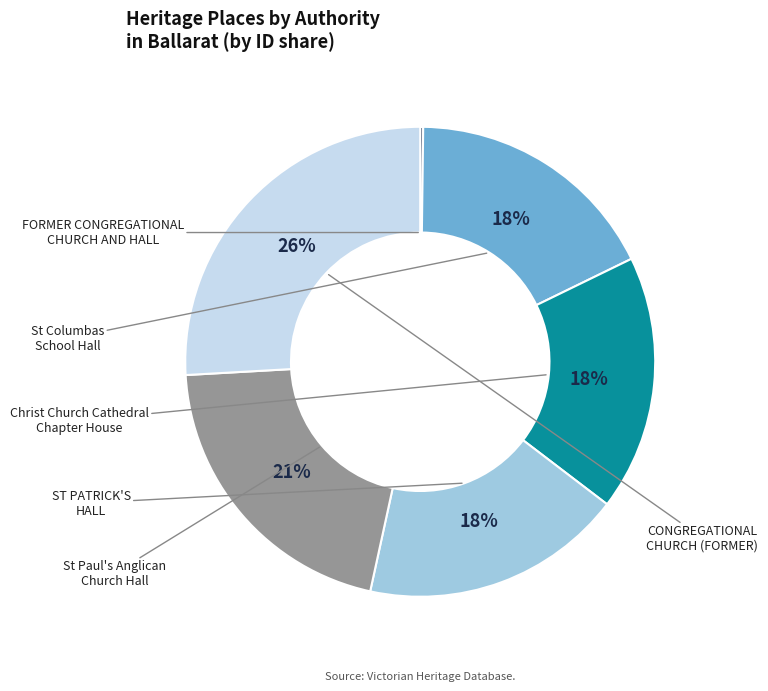

To the nearest percent, what is the difference between the largest and smallest slice percentages?

26%